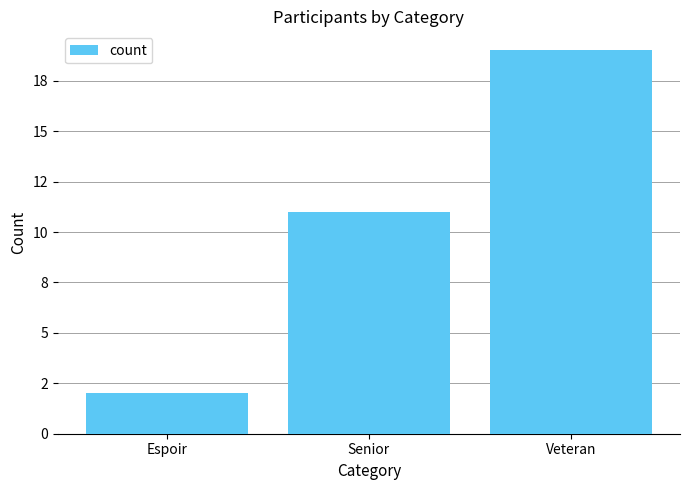

Does the chart contain any negative values?

No